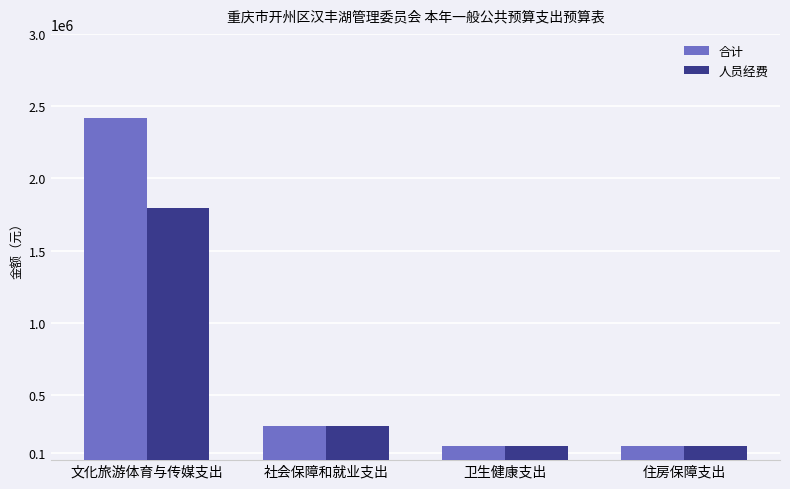

True or false: 合计 has a value of 3620653.8 at 文化旅游体育与传媒支出.

False